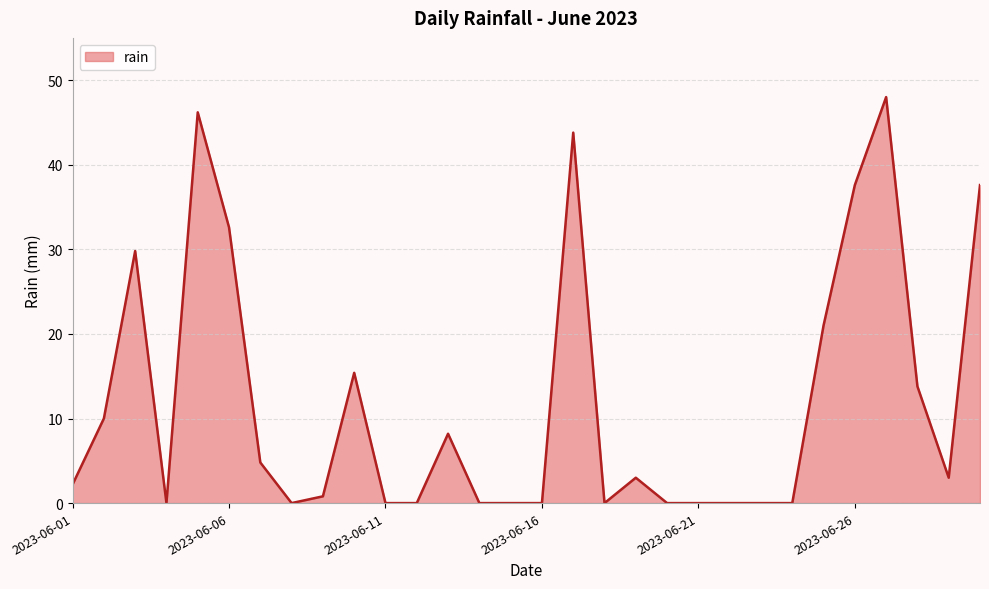

What is the difference between the maximum and minimum values?

48.0